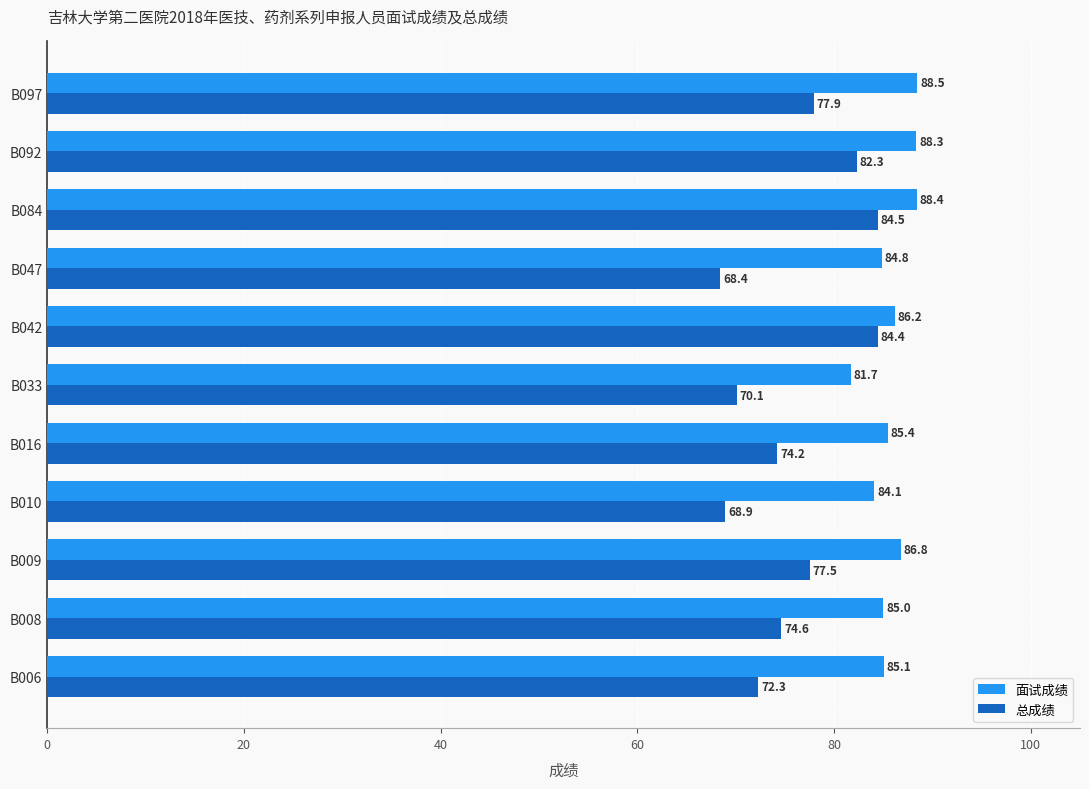

What are all the series names shown in the legend?

面试成绩, 总成绩